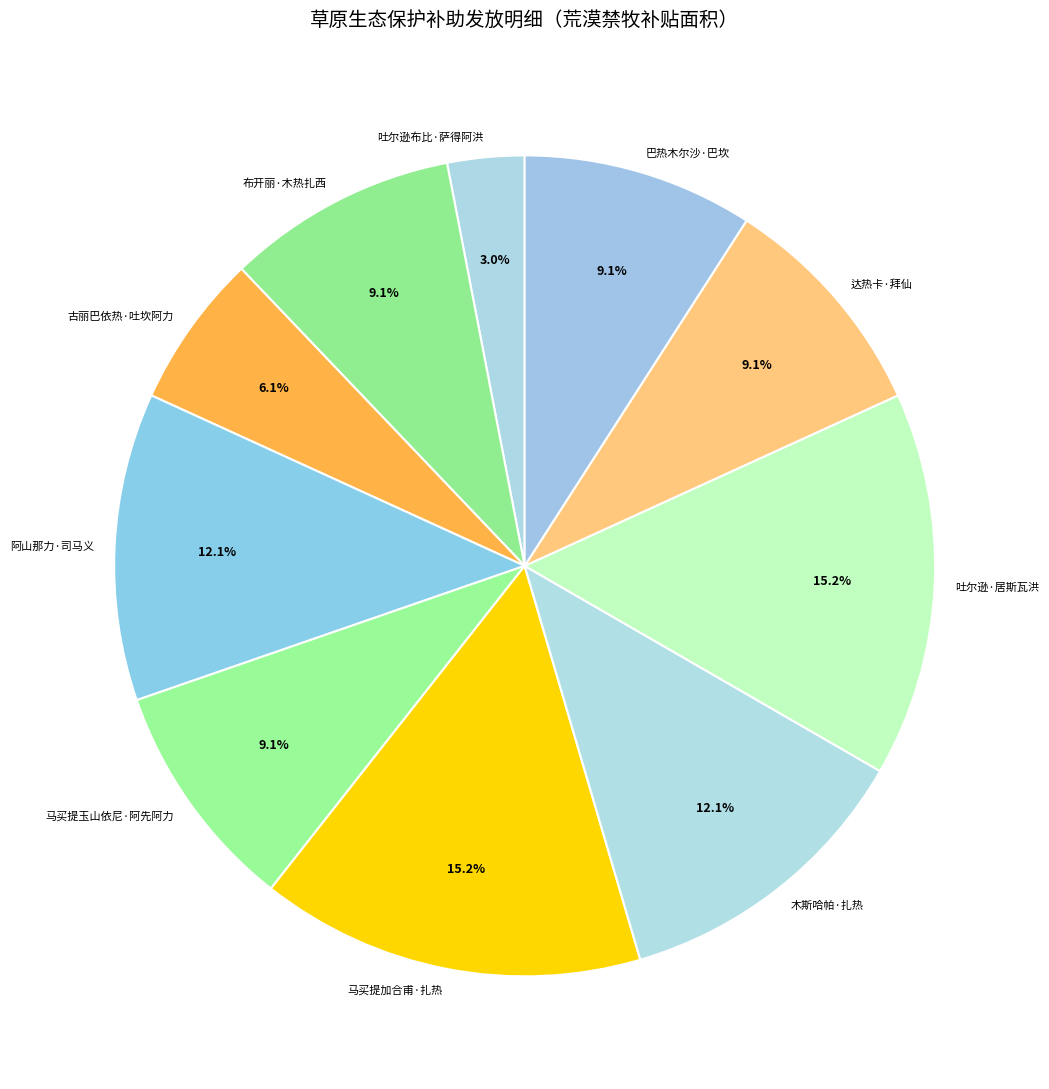

Does 古丽巴依热·吐坎阿力 represent more than half of the total?

No